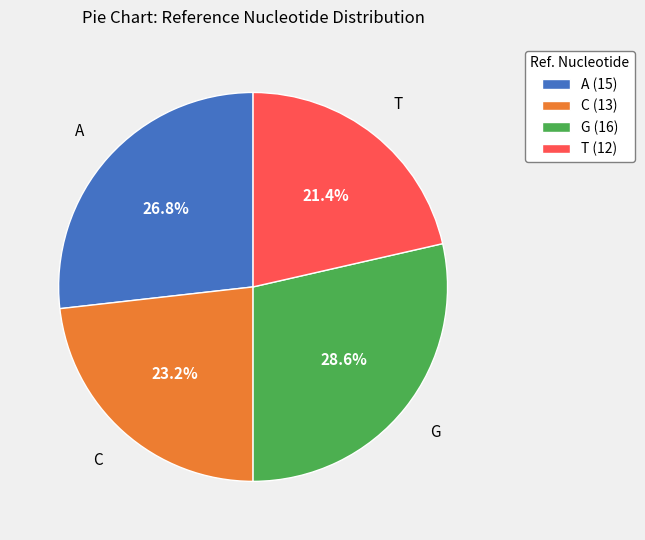

Is there any slice that represents more than half of the pie?

No